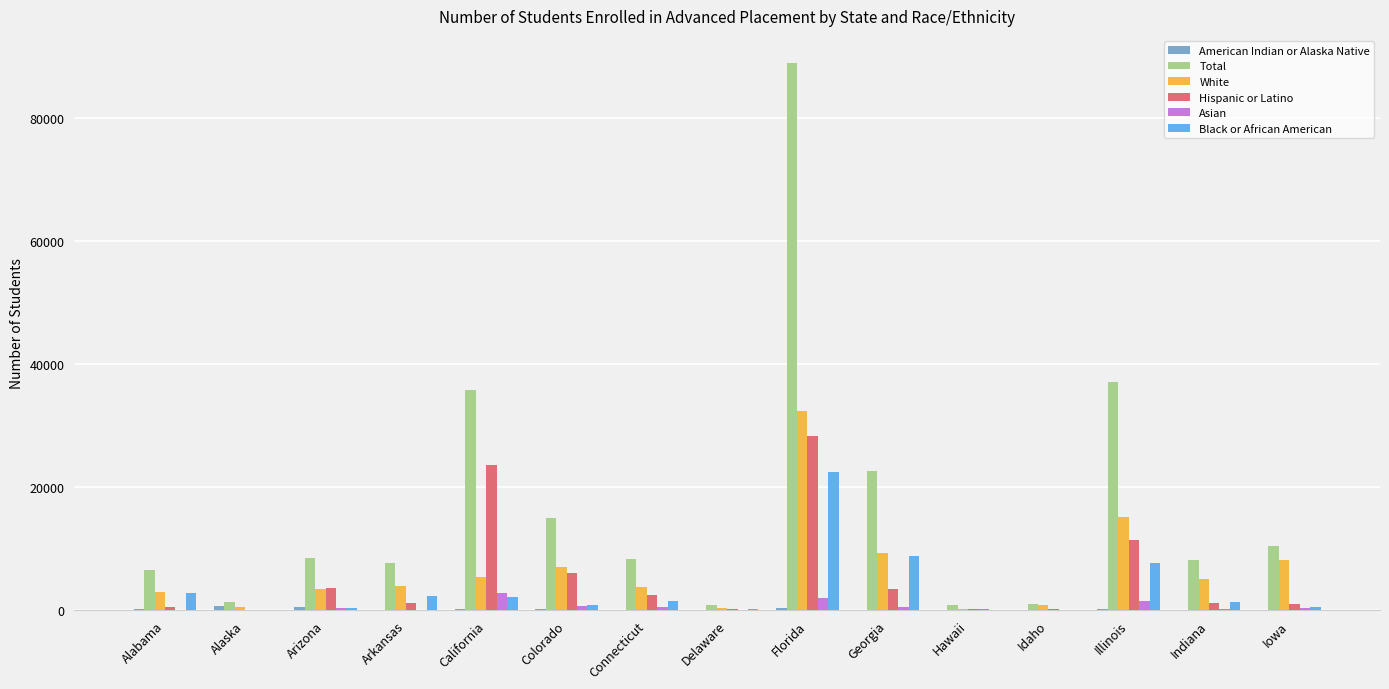

At which label is Black or African American closest to 11208?

Georgia